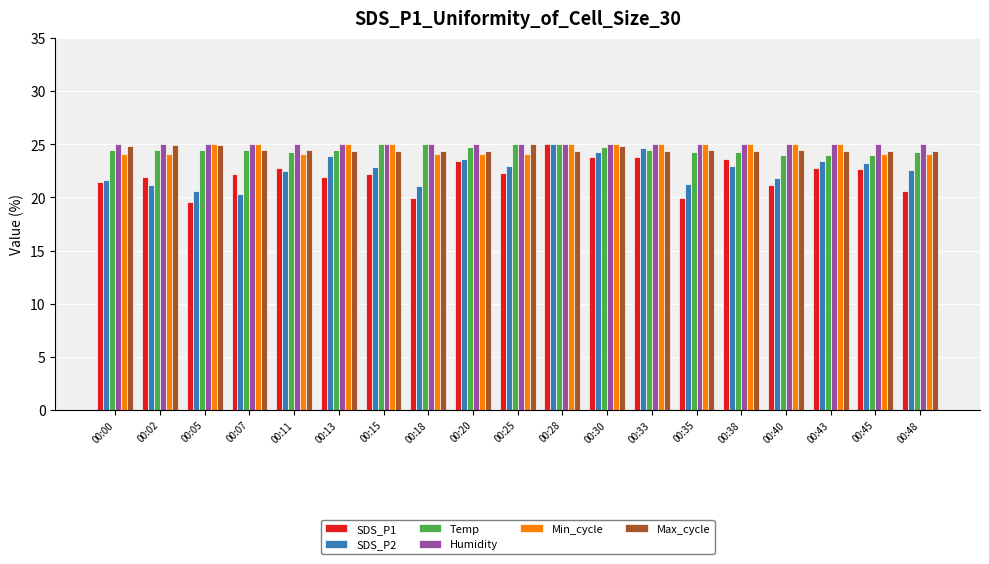

Which series changed the most between 00:18 and 00:30?

SDS_P1